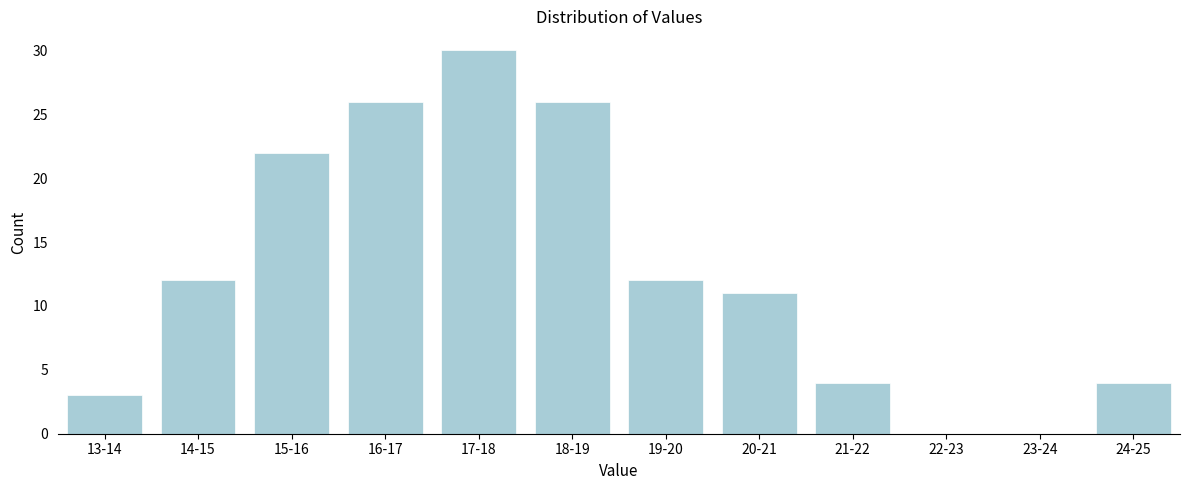

Reading left to right, what are all the values shown in this chart?

13-14=3	14-15=12	15-16=22	16-17=26	17-18=30	18-19=26	19-20=12	20-21=11	21-22=4	22-23=0	23-24=0	24-25=4